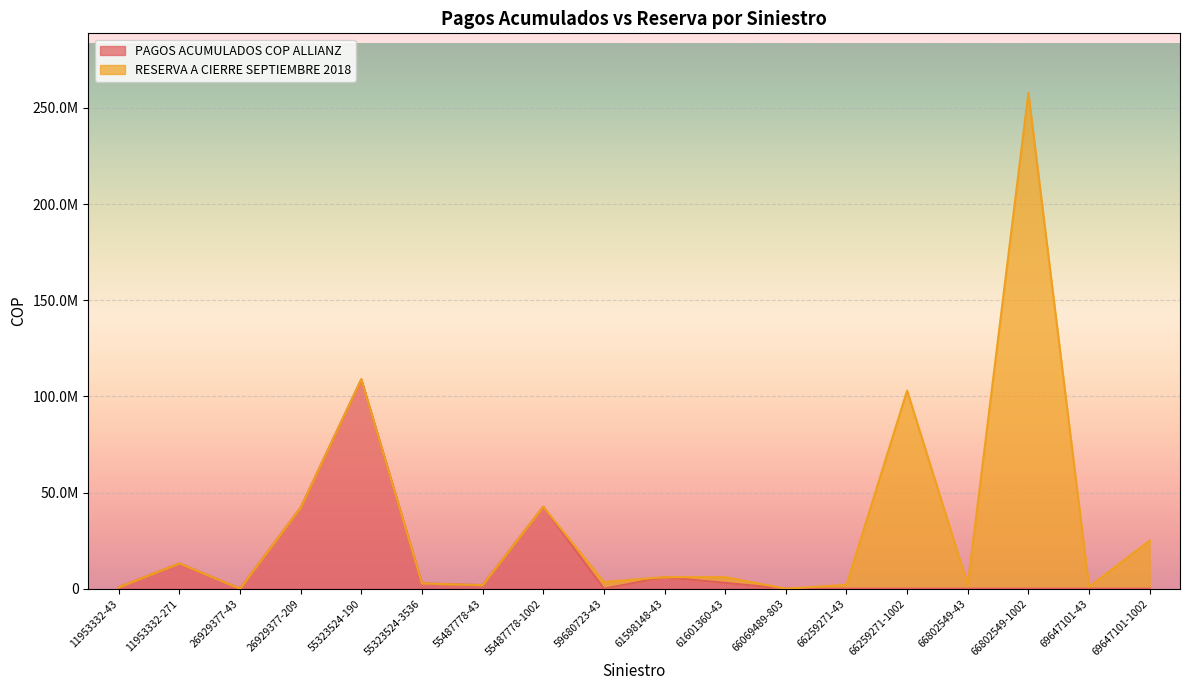

Does the chart display data point markers on the line(s)?

No